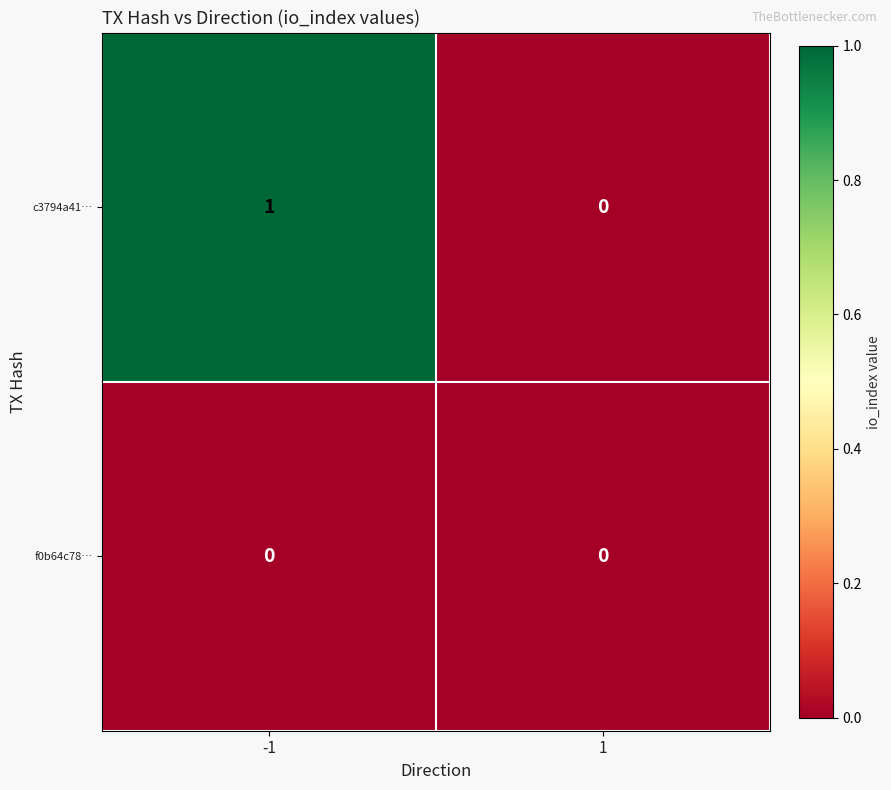

Rank the series at -1 from lowest to highest value.

f0b64c78…, c3794a41…